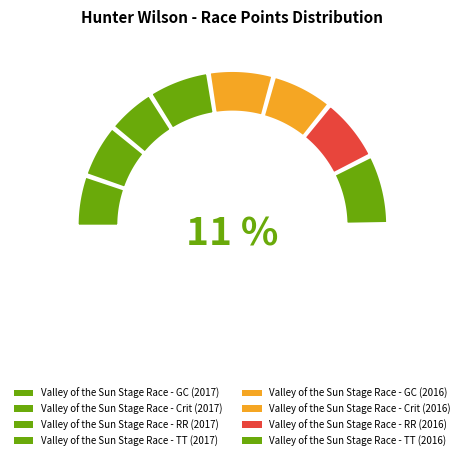

What percentage is the Valley of the Sun Stage Race - GC (2016) slice, to the nearest percent?

14%